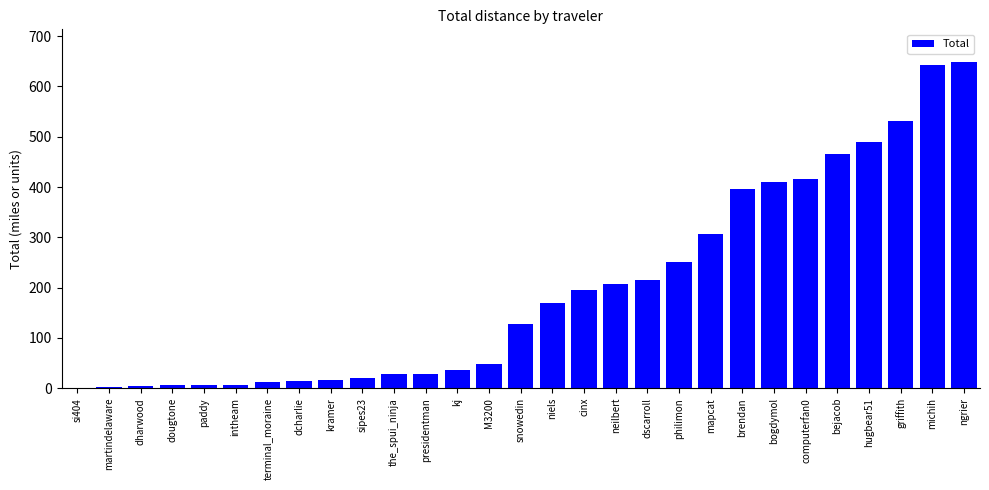

Is it true that the value at the_spui_ninja is 27.9?

True